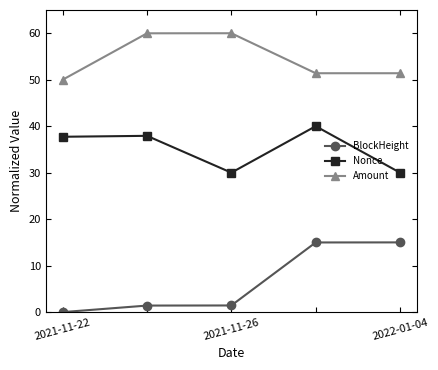

What is the sum of all BlockHeight values?

32.8